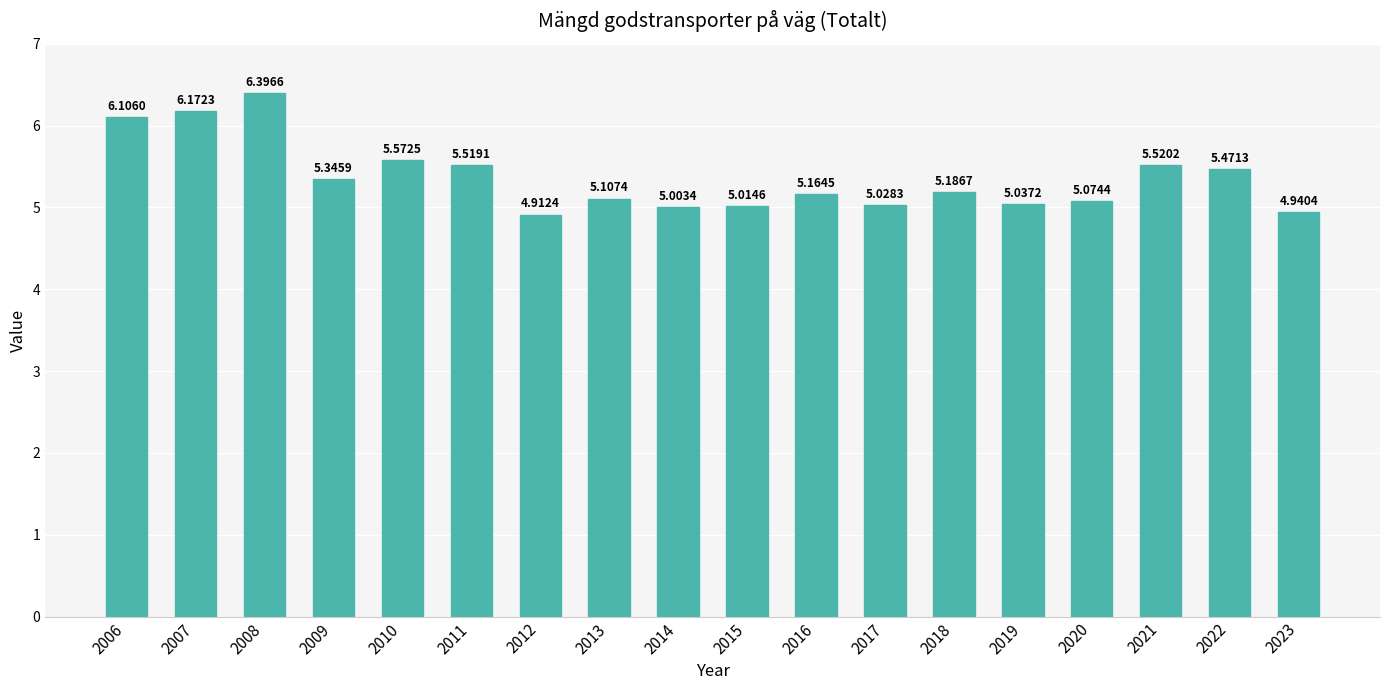

Which category has the highest value across all series?

2008